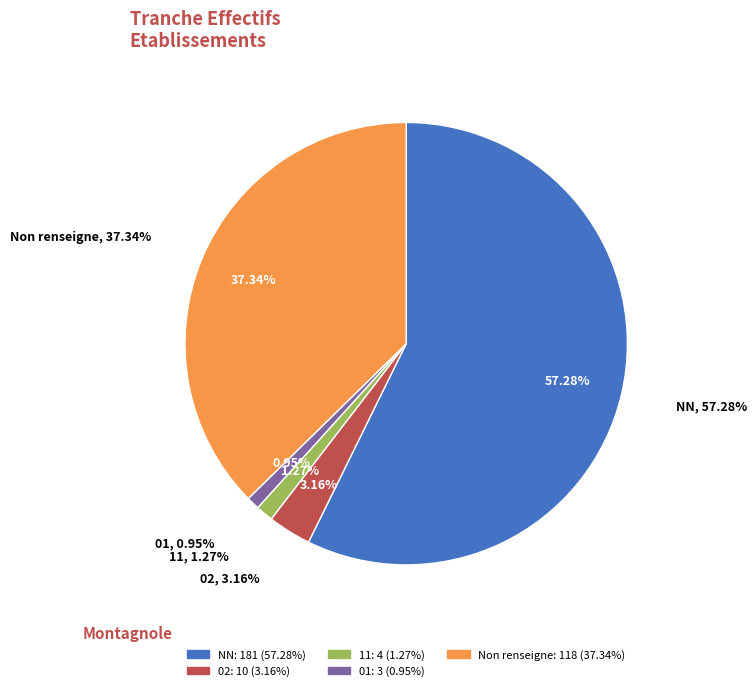

What is the change in value from 11 to 01?

-1